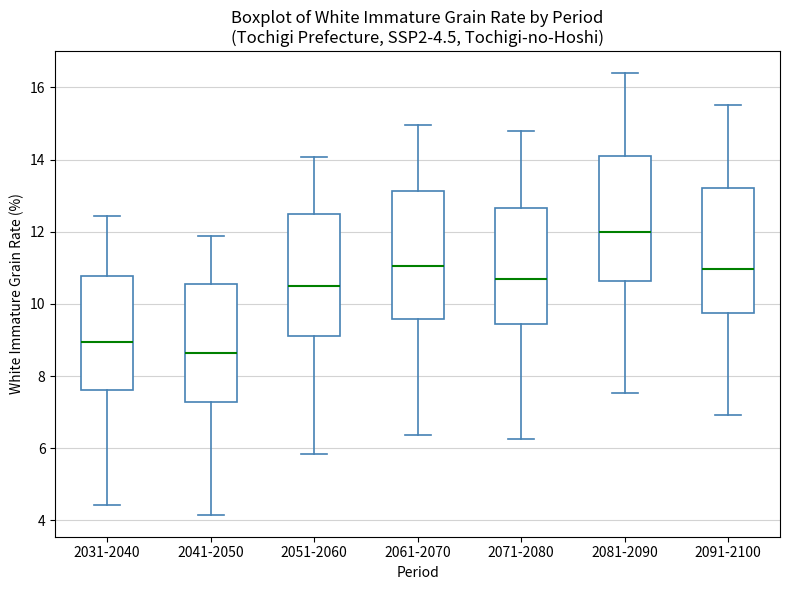

Which box has the highest median line?

2081-2090